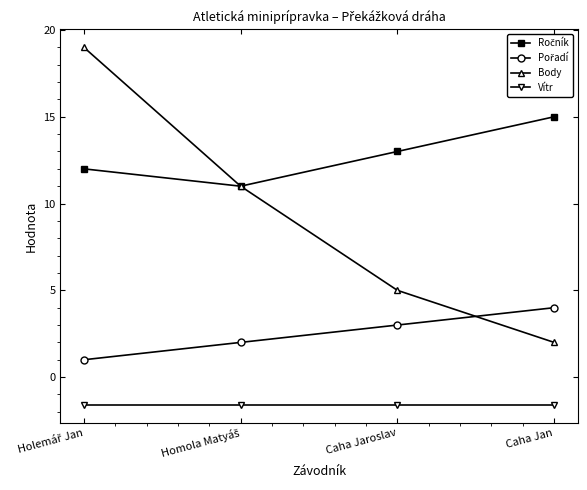

What is the total value across all series at Caha Jaroslav?

19.4